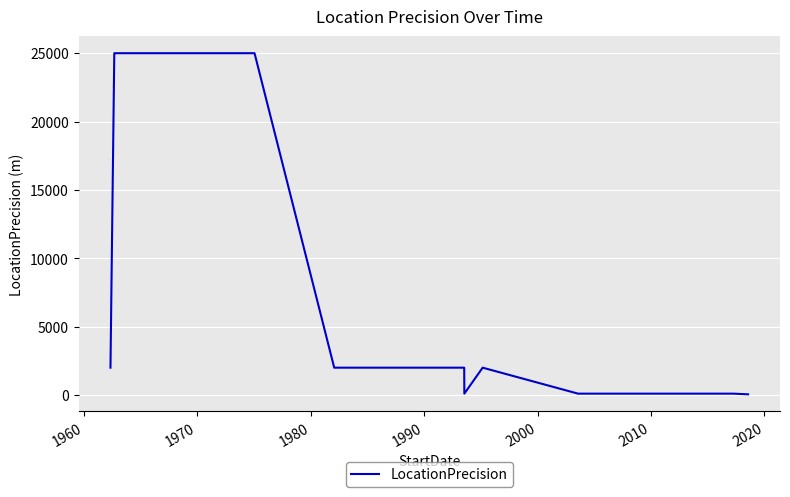

What is the difference between the maximum and minimum values?

24950